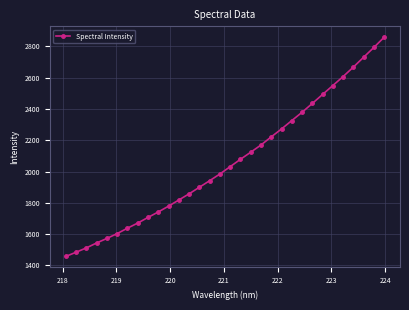

What is the average value?

2061.1